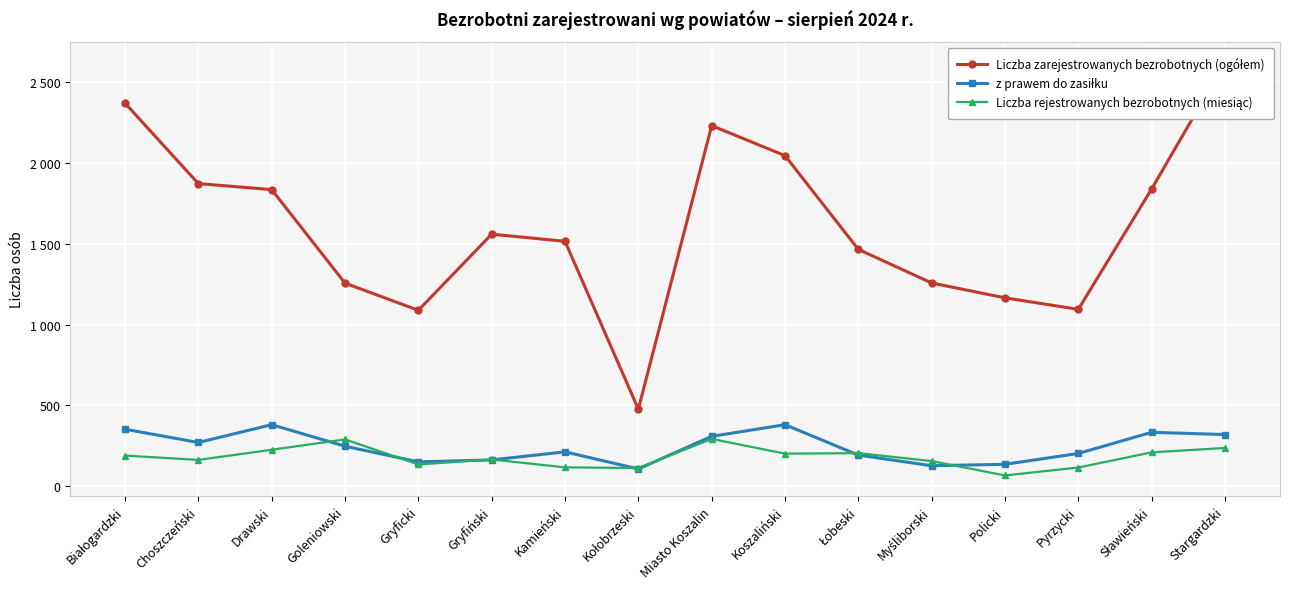

Where is z prawem do zasiłku nearest to the value 244?

Goleniowski